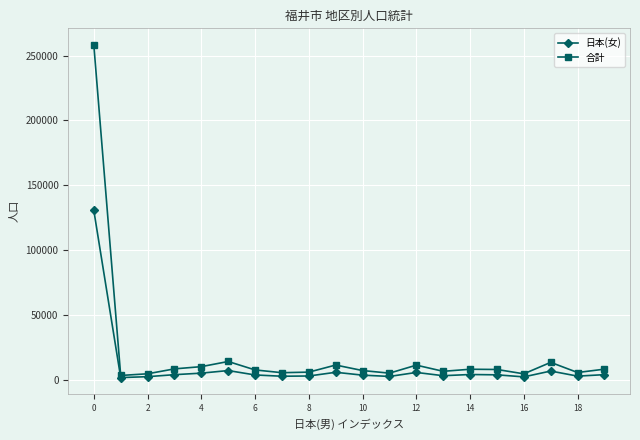

List the series in order of their peak value, highest first.

合計, 日本(女)